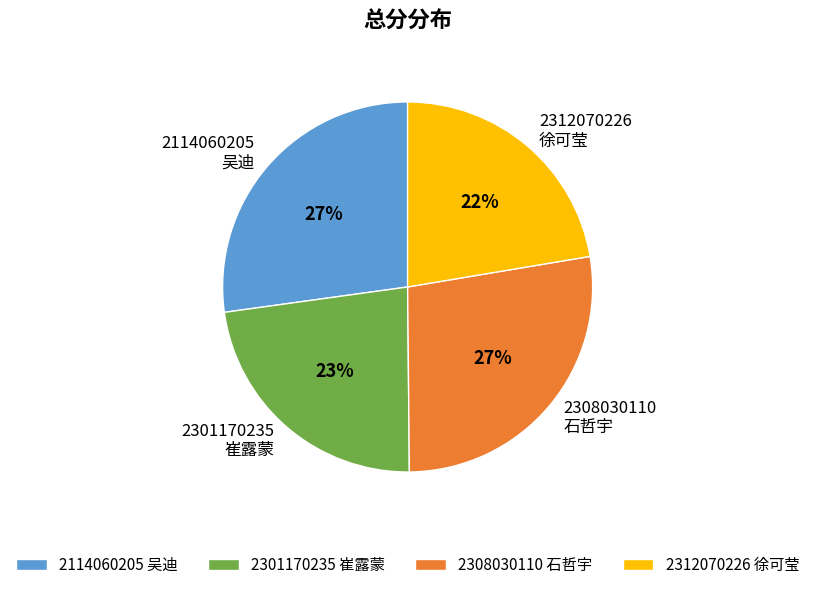

Do 2301170235 崔露蒙 and 2308030110 石哲宇 together represent more than half of the pie?

Yes